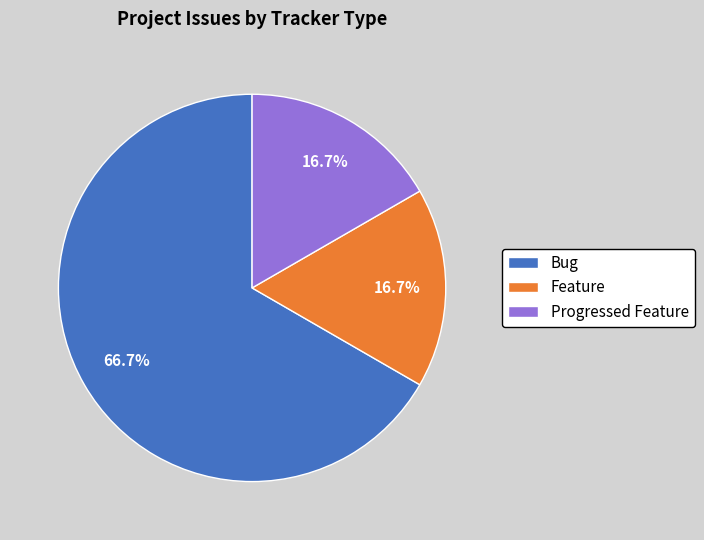

Which category has the biggest portion of the pie?

Bug